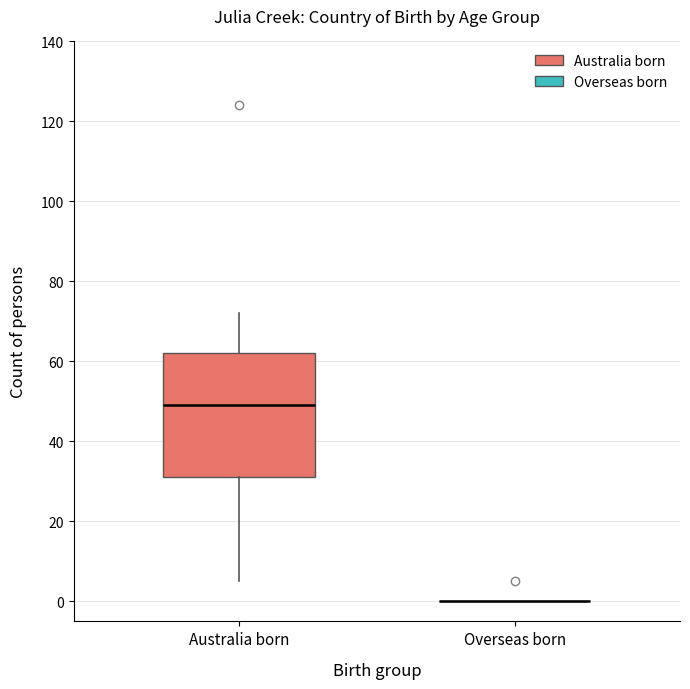

Reading left to right, transcribe this box plot: for each box, give where its median line is, the range the box spans, and where its two whiskers end, as read against the y-axis. The values are not printed on the chart, so give them approximately, as read against the axis.

Australia born: median 50, box 32 to 62, whiskers 6 to 72
Overseas born: box collapsed to a line at 0, whiskers 0 to 0